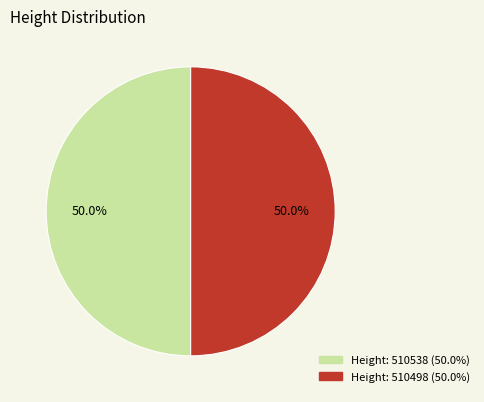

How many slices are in this pie chart?

2